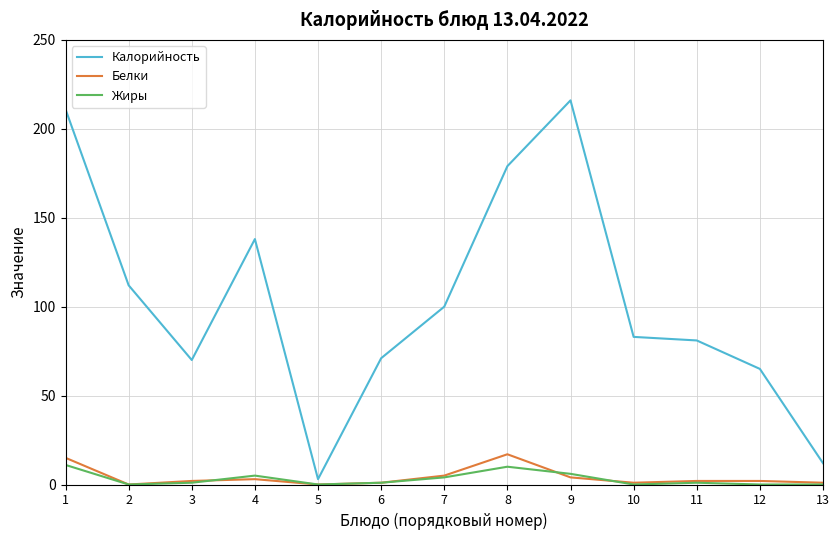

What is the sum of the Калорийность values at 8 and 11?

260